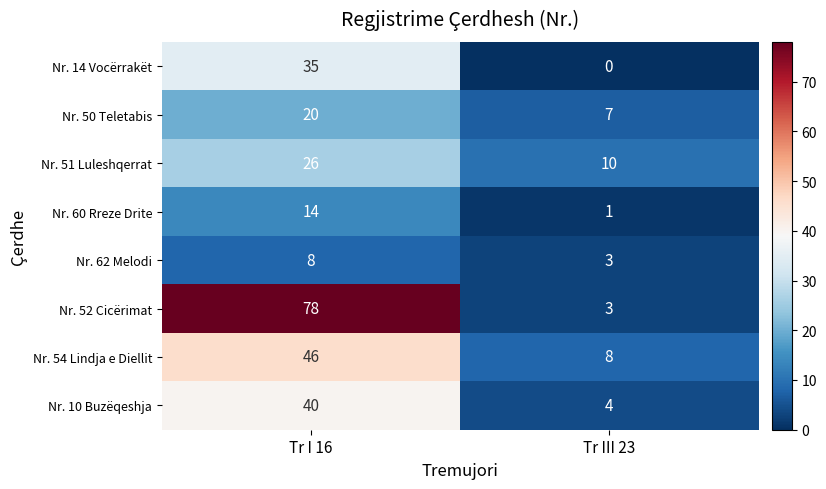

True or false: Nr. 14 Vocërrakët has a value of 13 at Tr III 23.

False